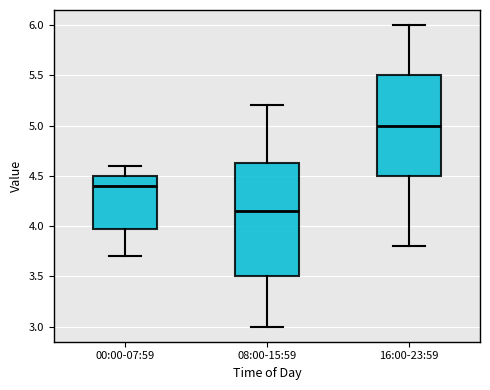

Where does the median line of the box for 16:00-23:59 sit on the y-axis? The values are not printed on the chart, so give them approximately, as read against the axis.

5.00